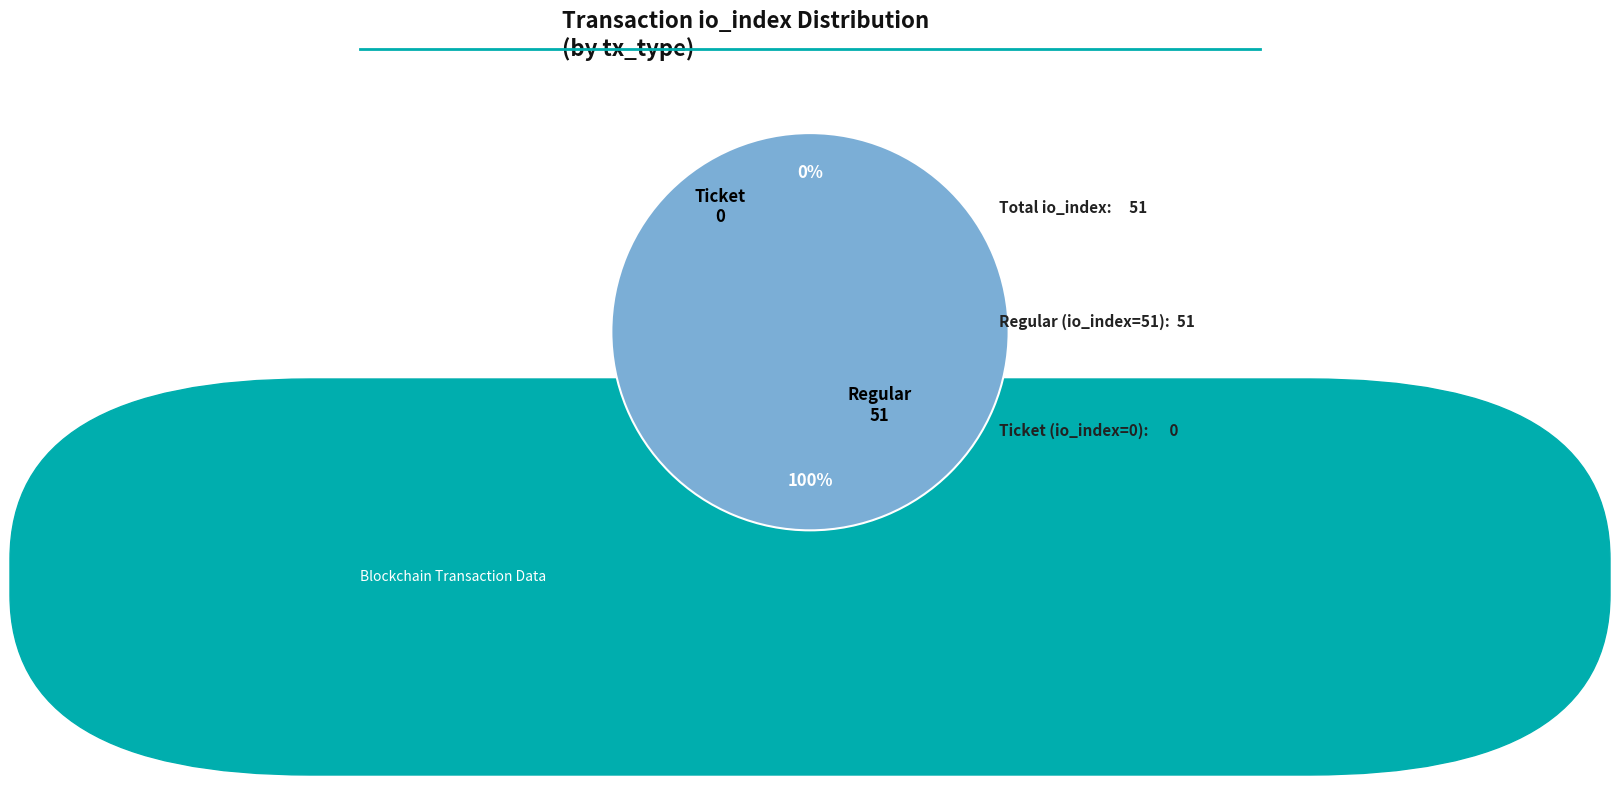

How many segments does this pie chart have?

2